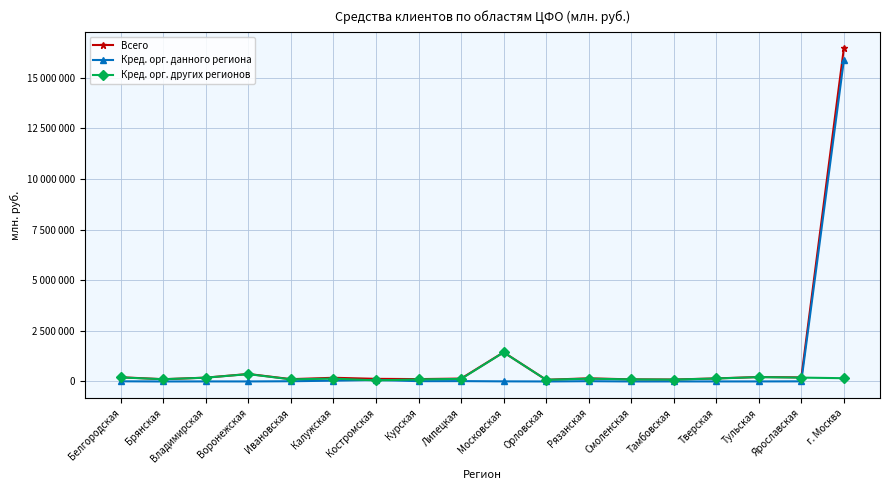

What is the lowest value of the Всего series?

83131